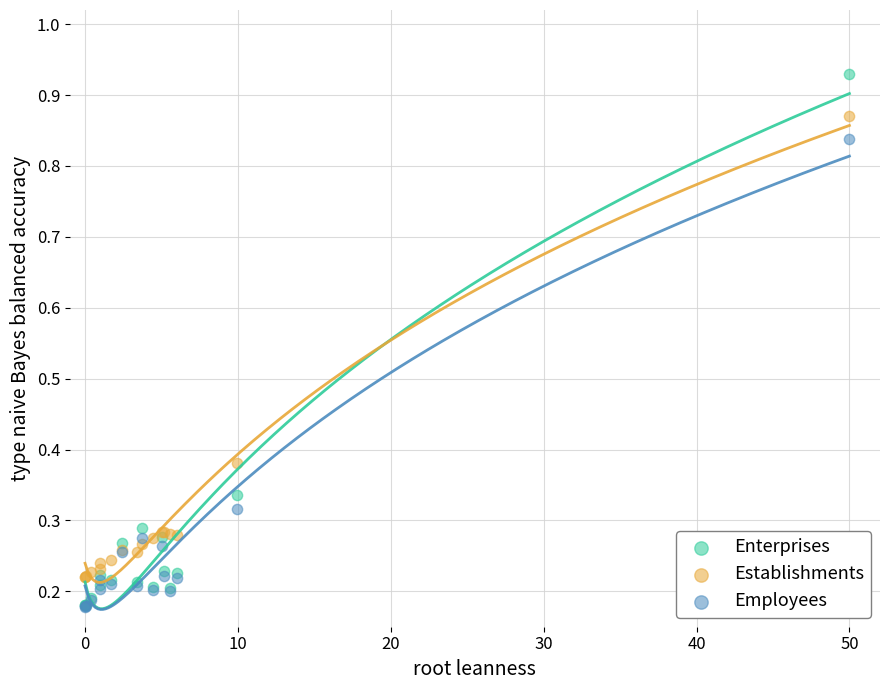

Which series reaches the maximum Y coordinate?

Enterprises